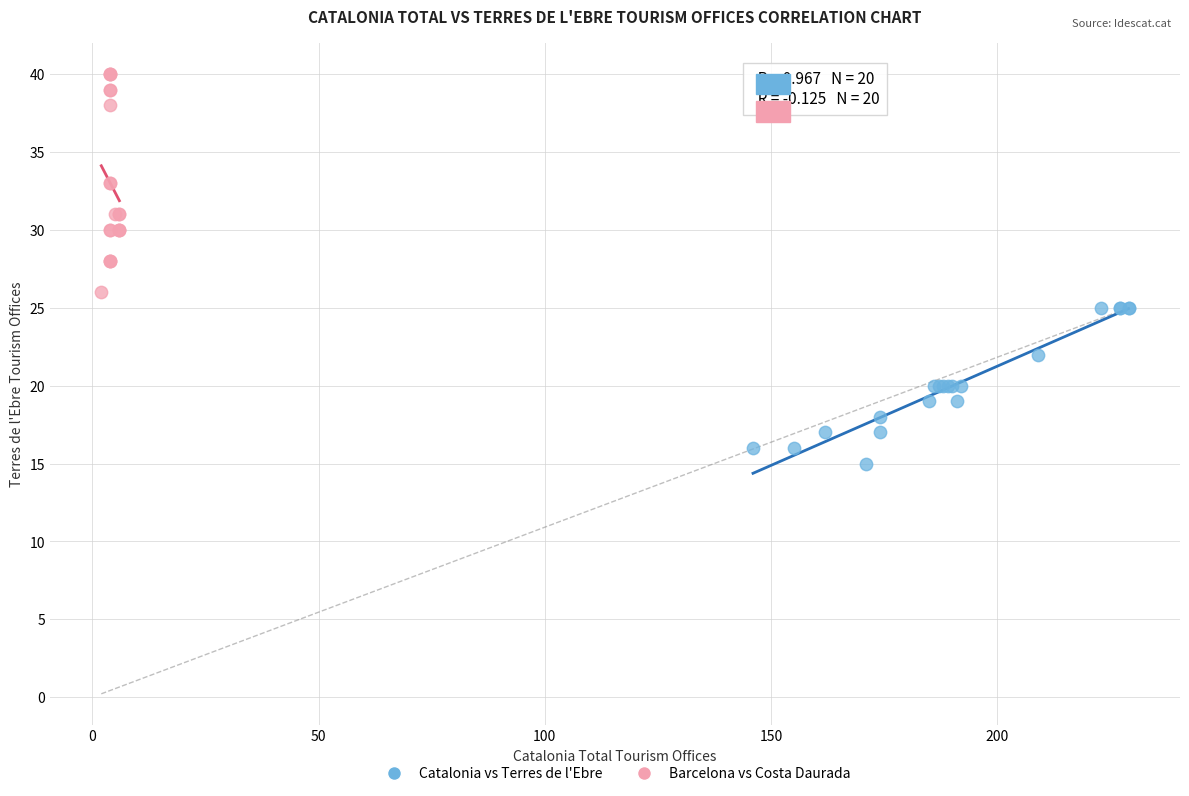

Which series reaches the minimum Y coordinate?

Catalonia vs Terres de l'Ebre